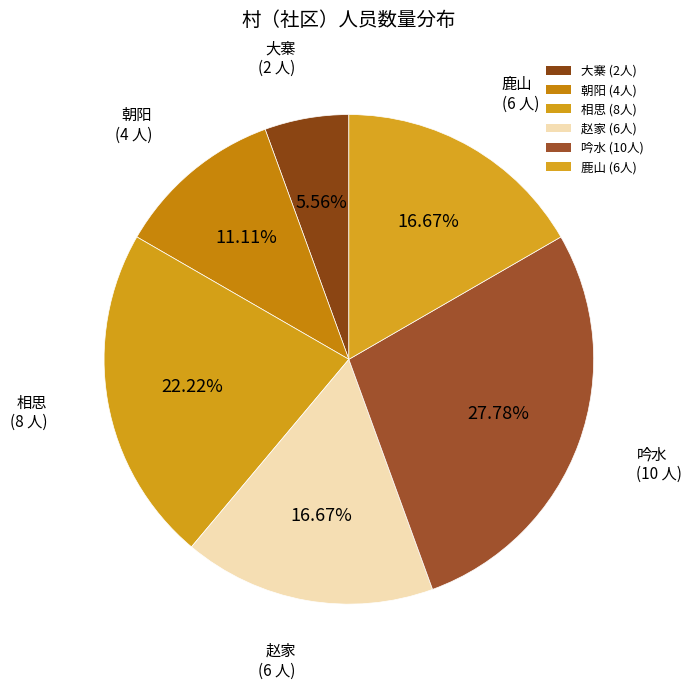

How many slices are in this pie chart?

6